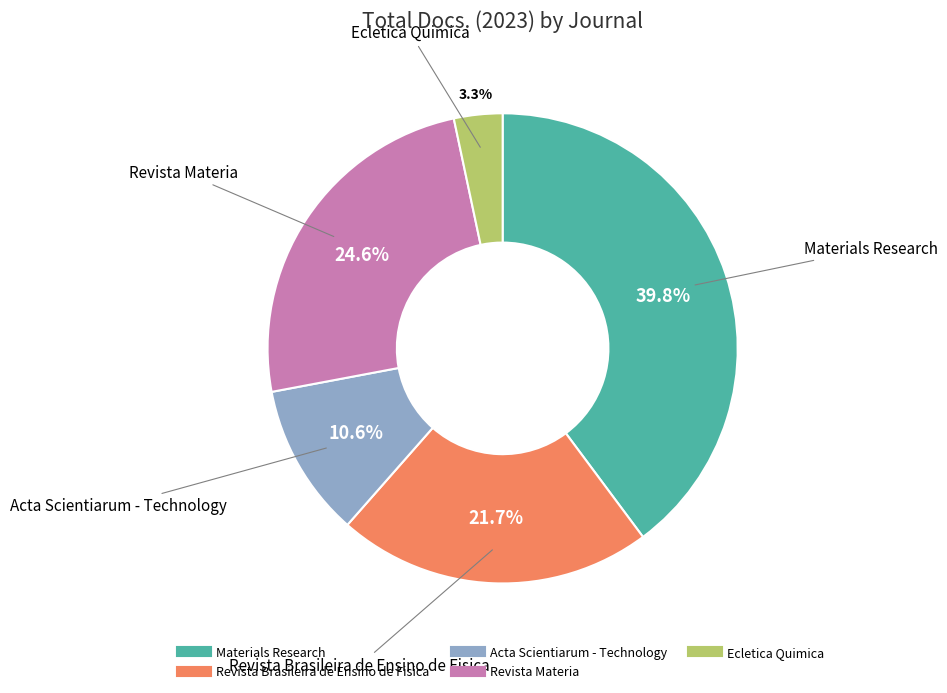

Rank the categories by value from lowest to highest.

Ecletica Quimica, Acta Scientiarum - Technology, Revista Brasileira de Ensino de Fisica, Revista Materia, Materials Research